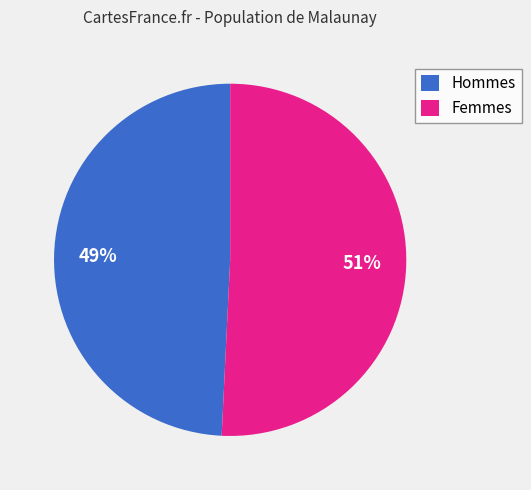

To the nearest percent, what is the average slice percentage?

50%